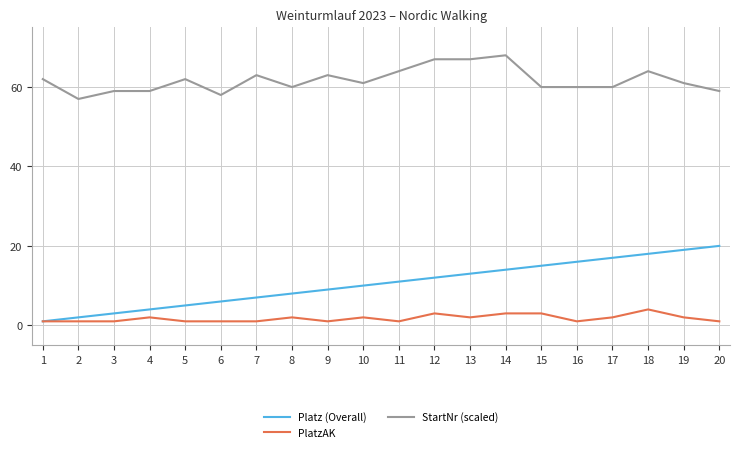

Is the value of Platz (Overall) at 8 greater than the value of StartNr (scaled) at 4?

No